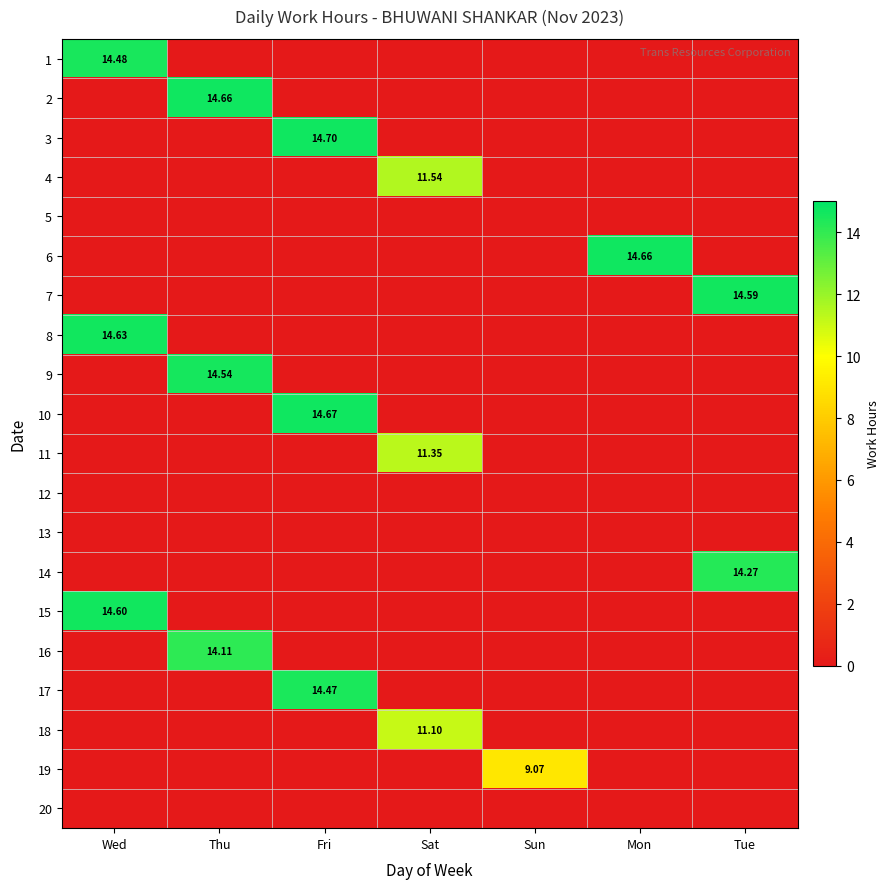

At how many categories does at least one series exceed 12?

5